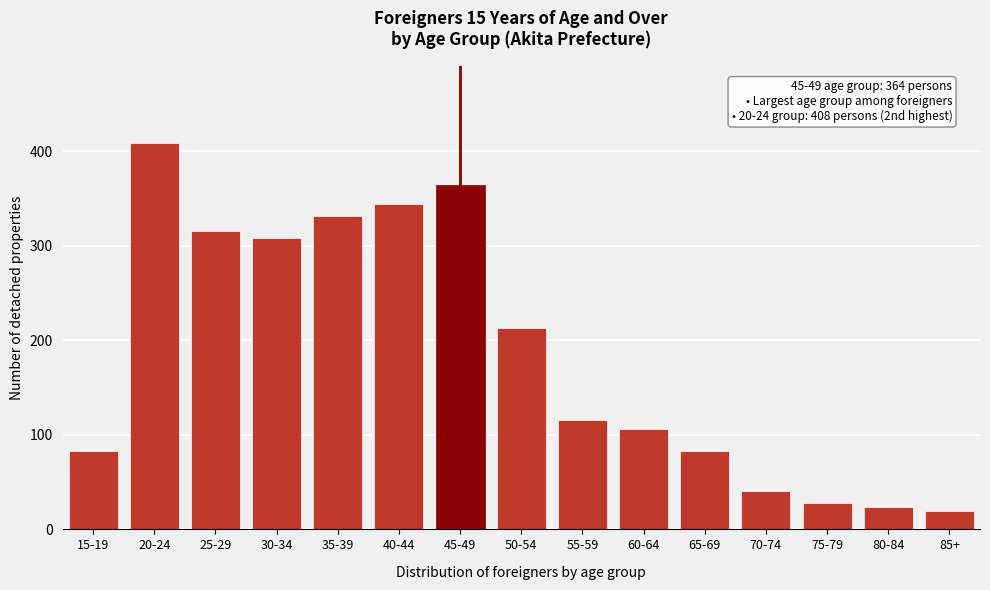

Reading right to left, what are all the values shown in this chart?

85+=19	80-84=24	75-79=28	70-74=41	65-69=83	60-64=106	55-59=116	50-54=213	45-49=364	40-44=344	35-39=331	30-34=308	25-29=315	20-24=408	15-19=83